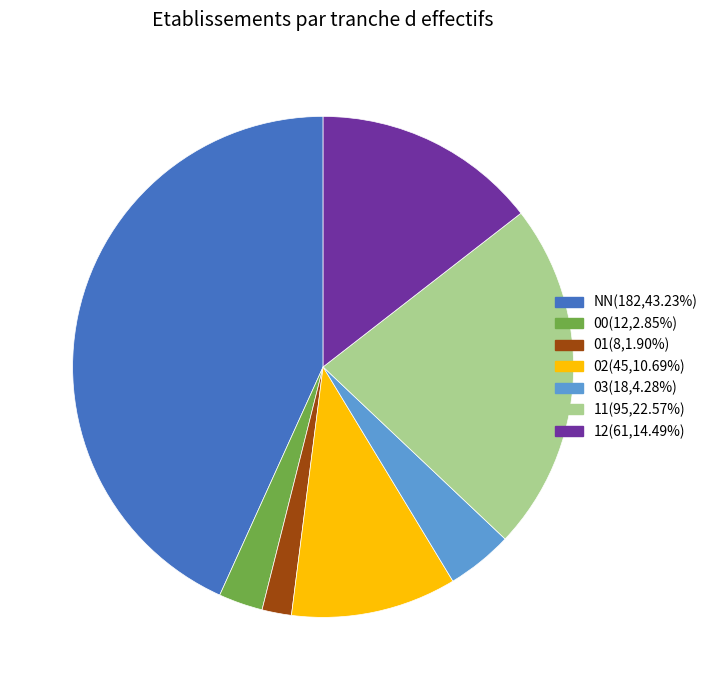

Is the sum of 02 and 03 greater than half?

No